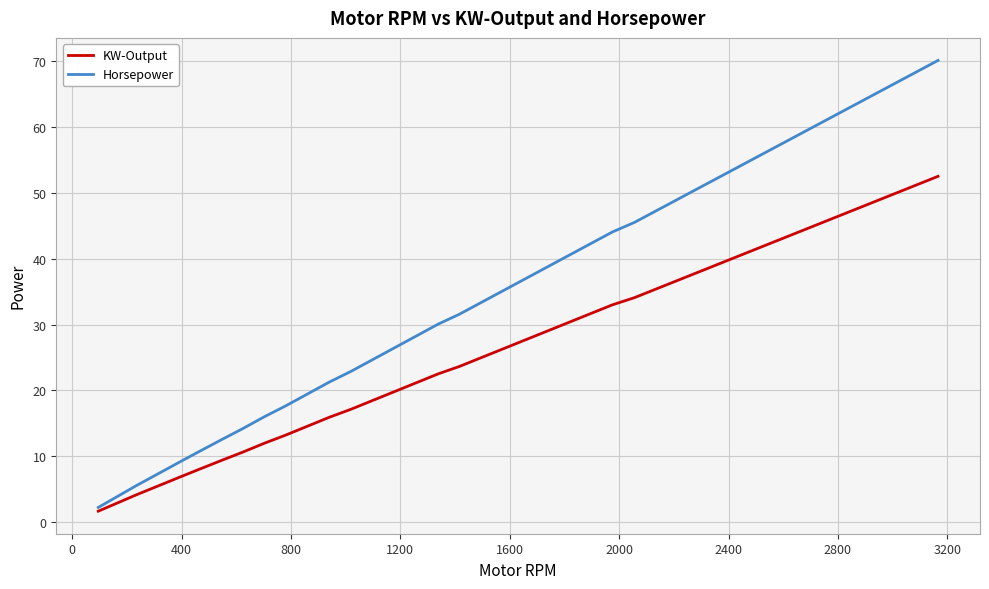

What is the difference between the maximum and minimum values in the Horsepower series?

67.8